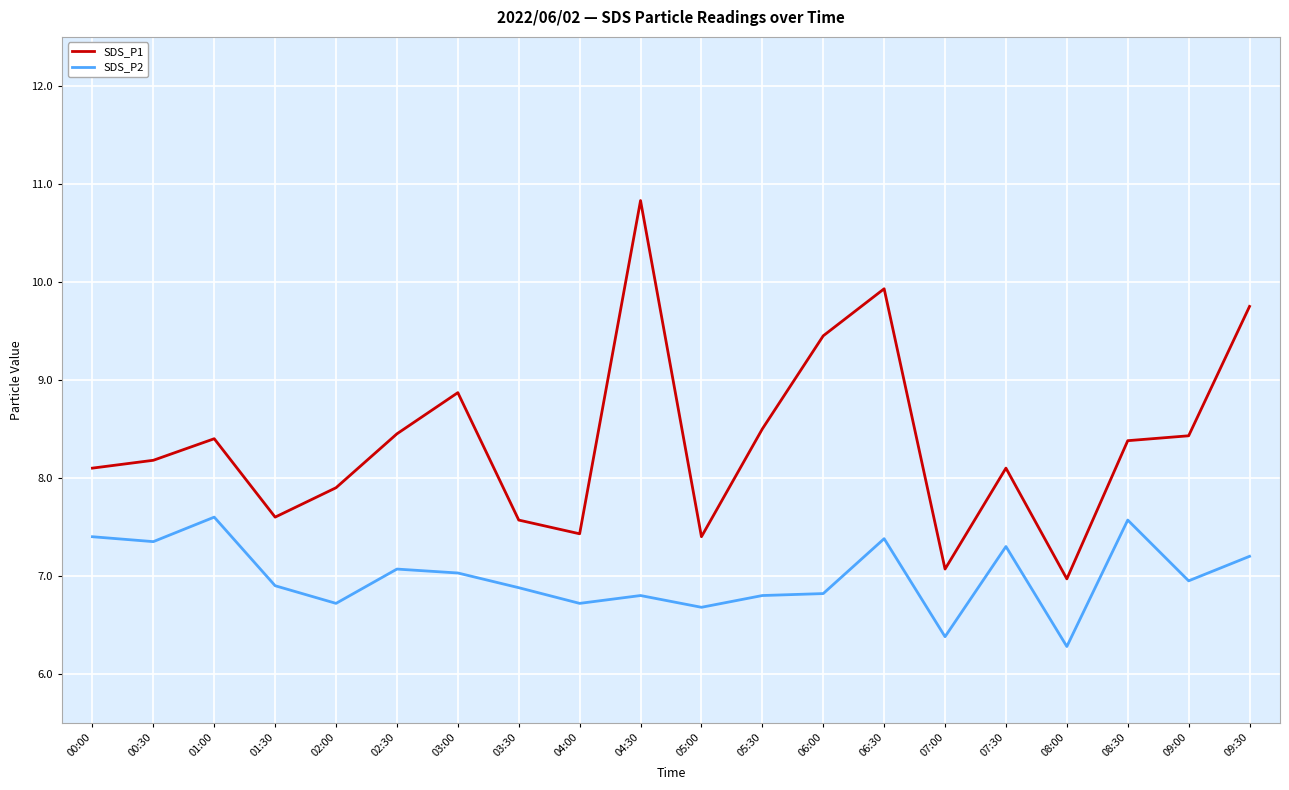

What is the highest value of the SDS_P1 series?

10.8